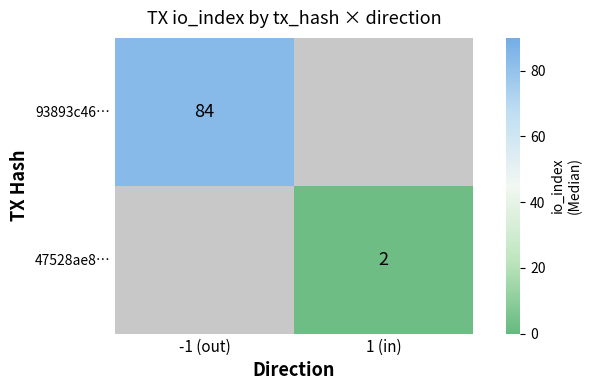

Is it true that 93893c46… equals 125 at -1 (out)?

False